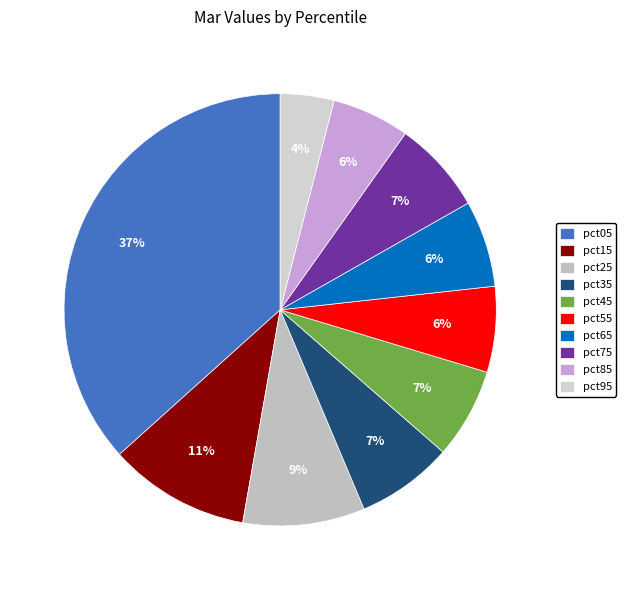

To the nearest percent, what is the average slice percentage?

10%